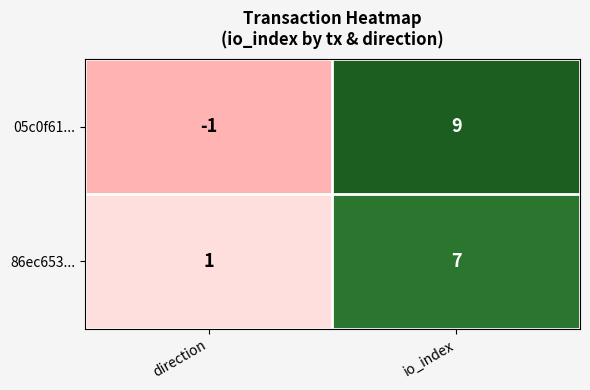

At which label is 05c0f61... closest to 4?

direction